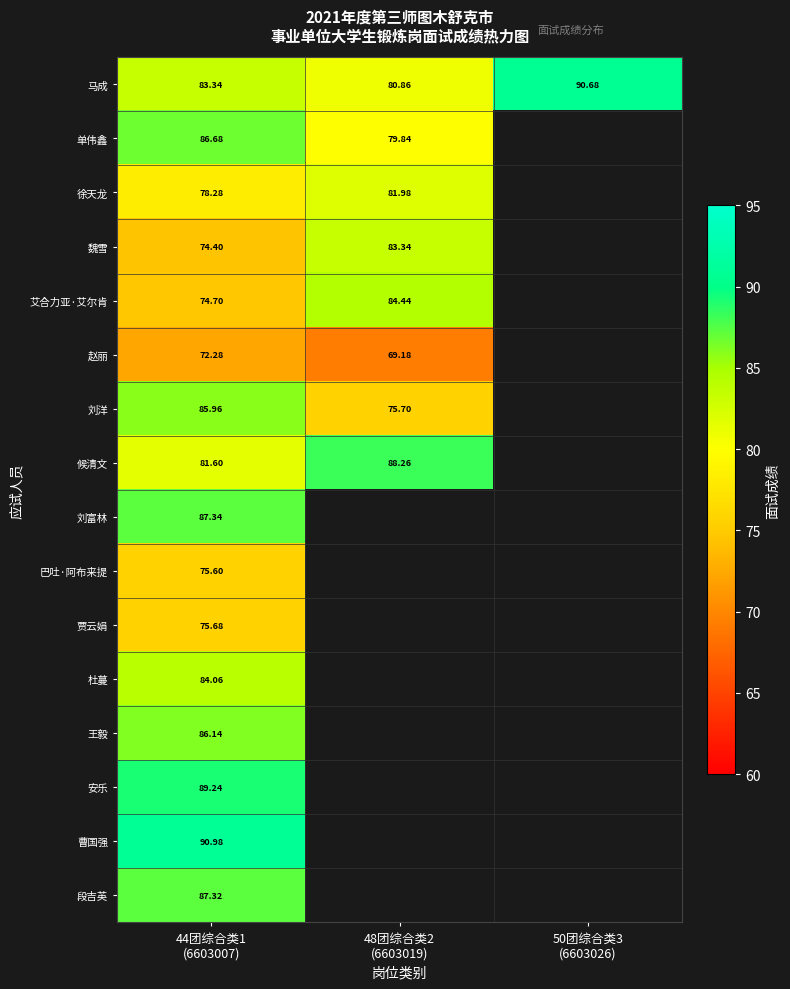

At how many categories does at least one series exceed 86?

3